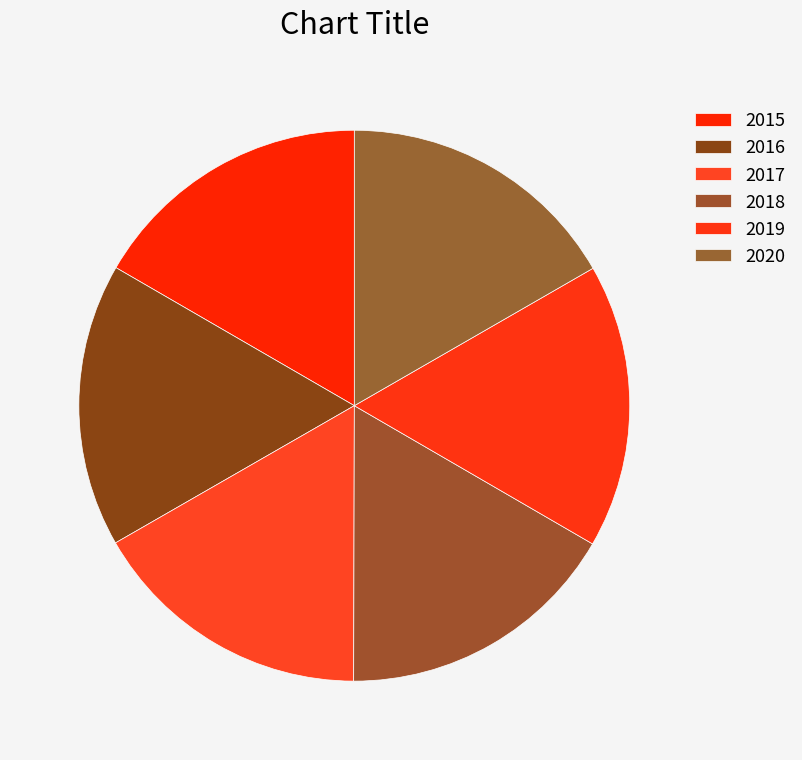

How many segments does this pie chart have?

6